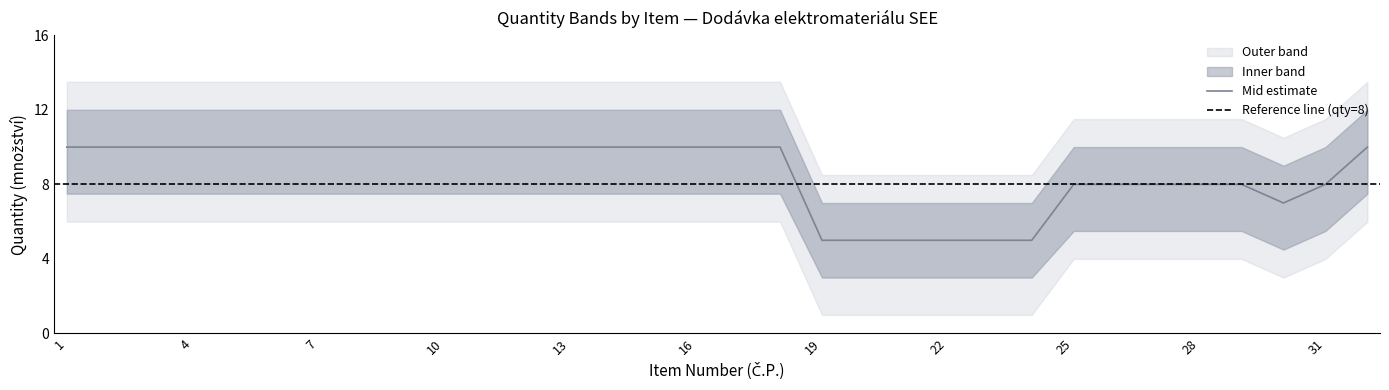

True or false: Upper bound and Lower bound intersect in this chart.

False